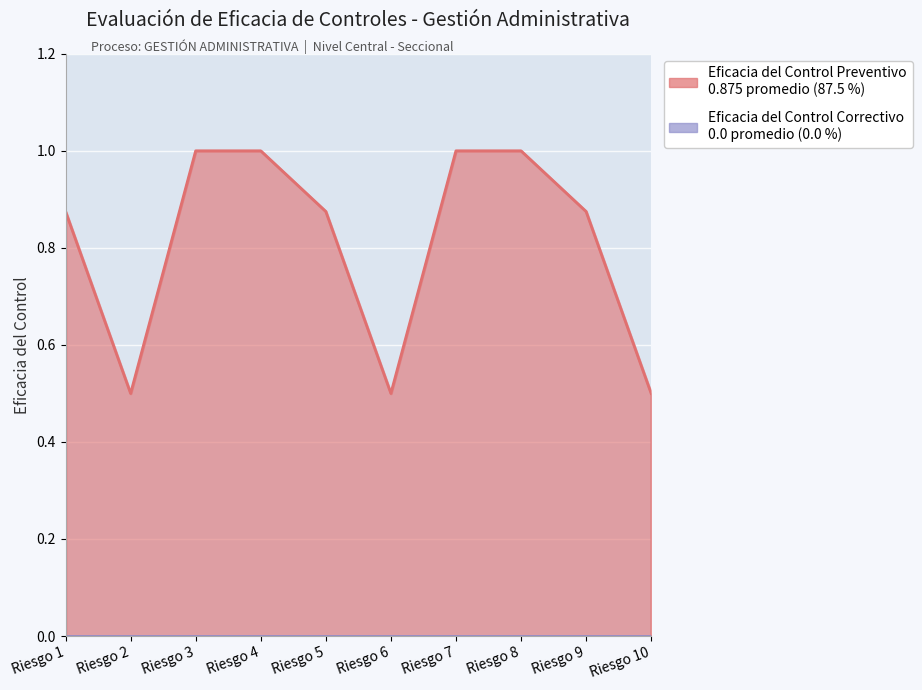

How many values are between 0 and 1?

10